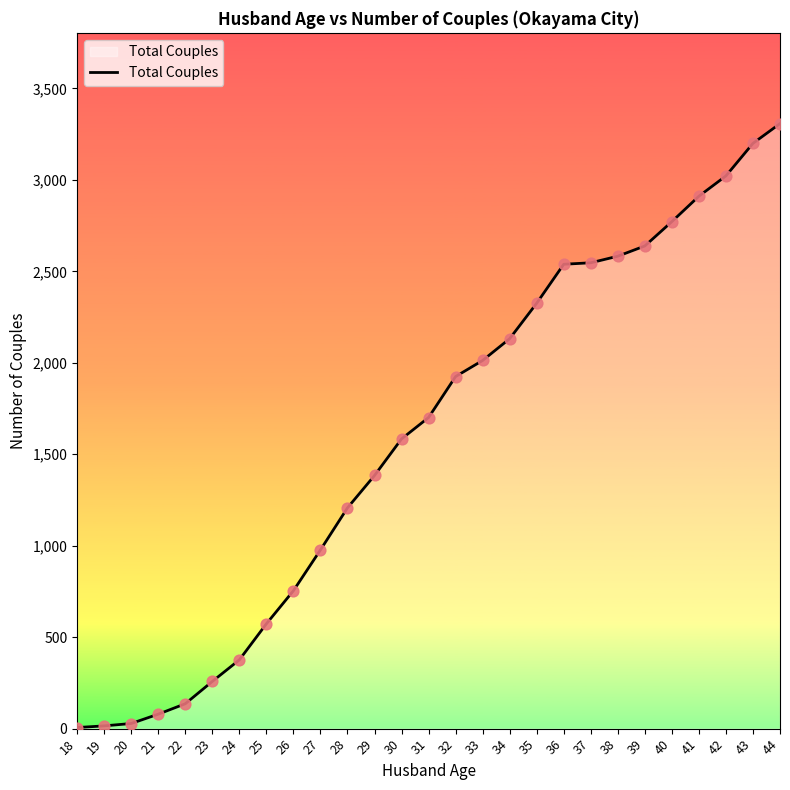

Which has a higher value, 26 or 43?

43